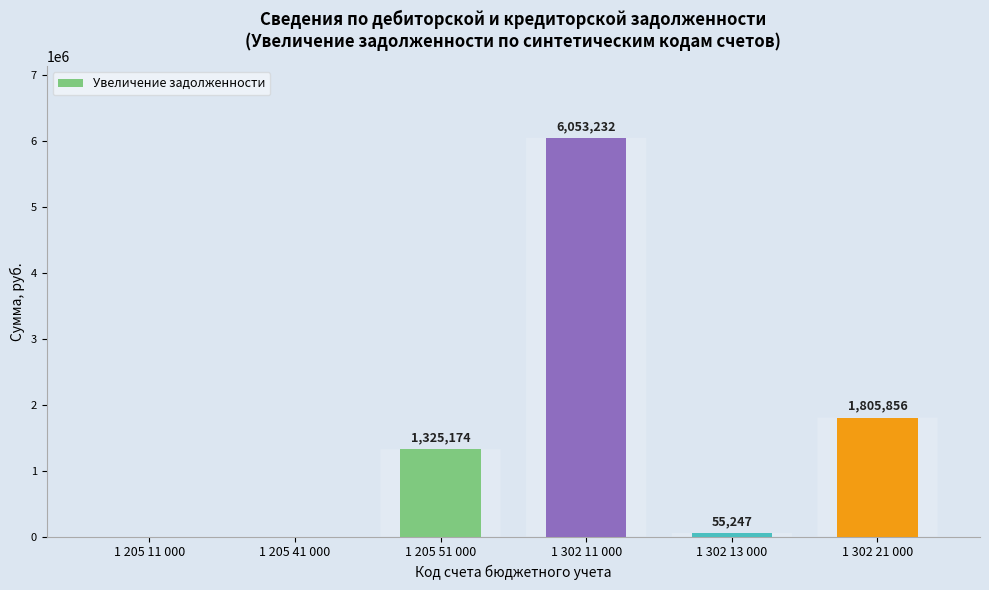

What is the greatest value displayed?

6053232.5